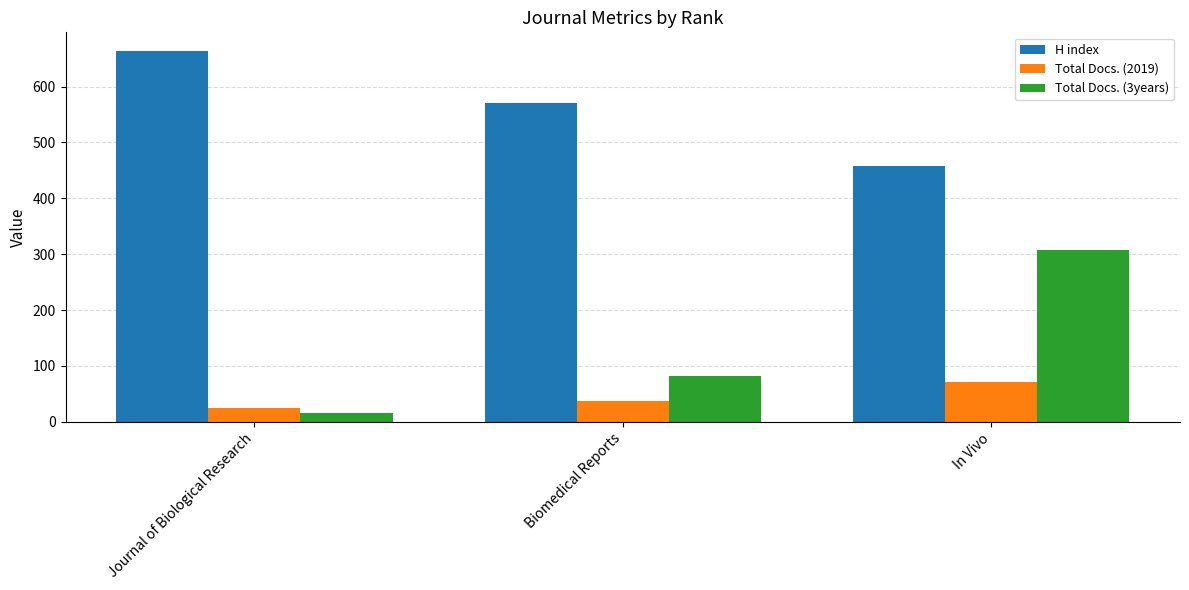

Is the value of H index at In Vivo greater than the value of Total Docs. (3years) at Journal of Biological Research?

Yes